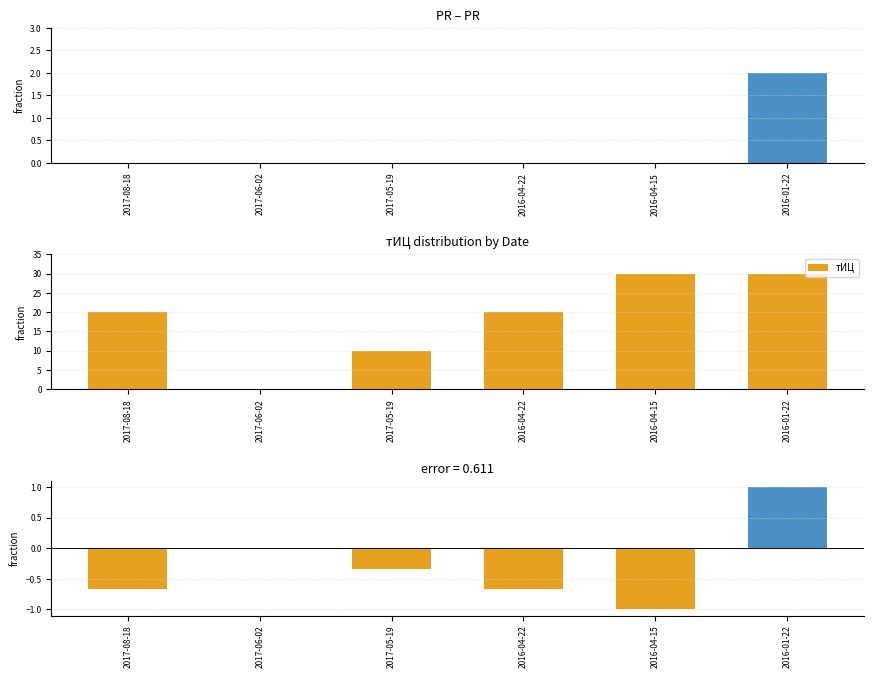

What is the sum of all PR values?

2